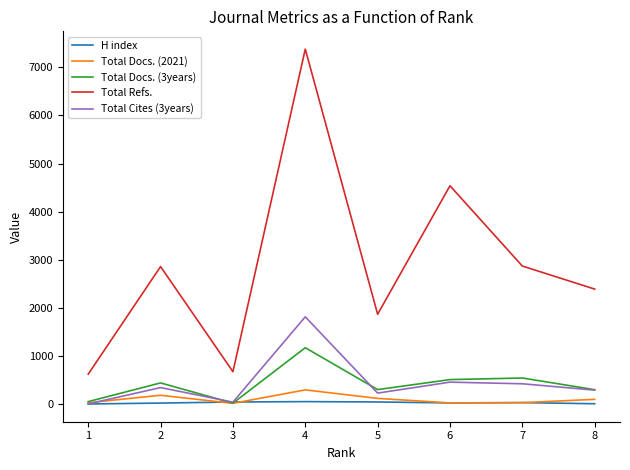

How many values in the Total Docs. (2021) series are below 98?

4